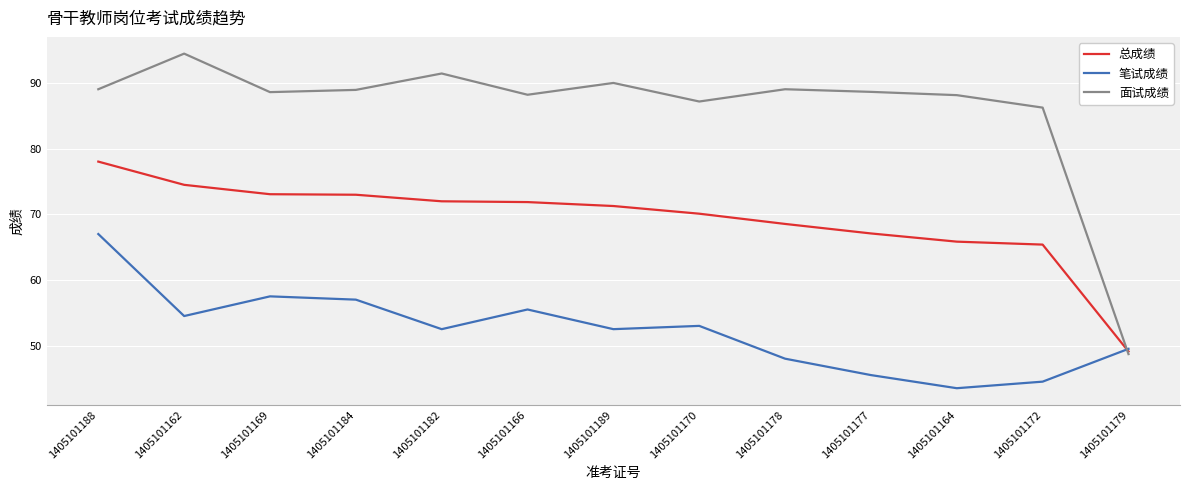

What is the highest value of the 总成绩 series?

78.0